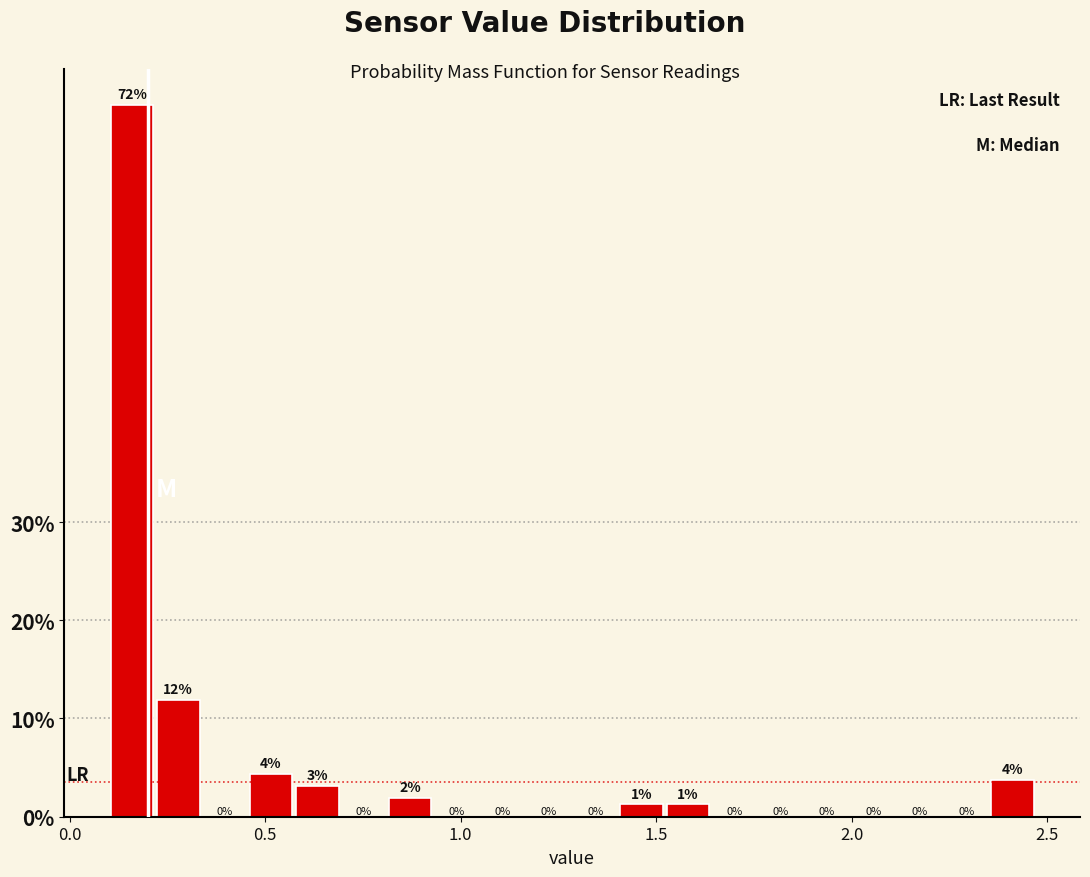

Around what value on the x-axis is the tallest bar? Give the approximate position of its centre, as read against the axis.

0.15